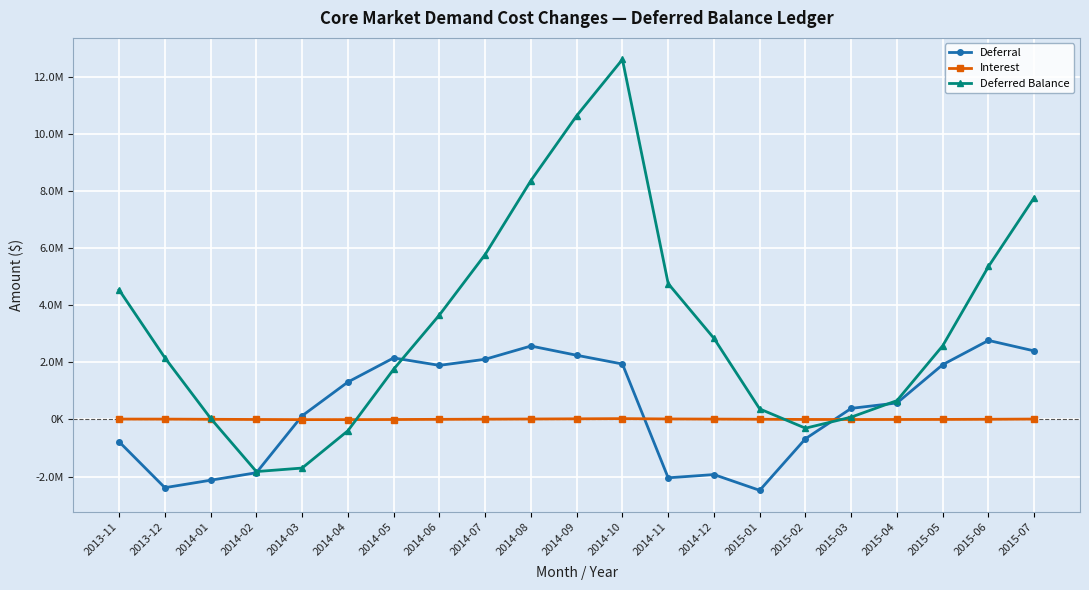

What is the average value of the Deferral series?

386766.3